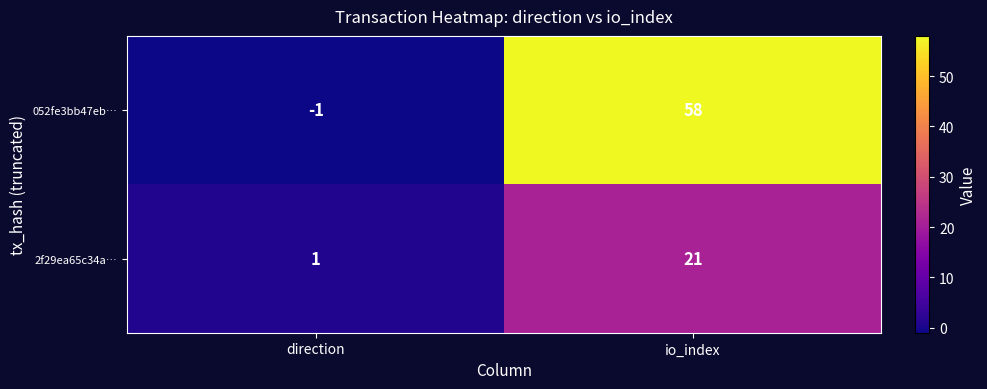

Reading right to left, extract all data points from this chart.

052fe3bb47eb…: 58	-1
2f29ea65c34a…: 21	1